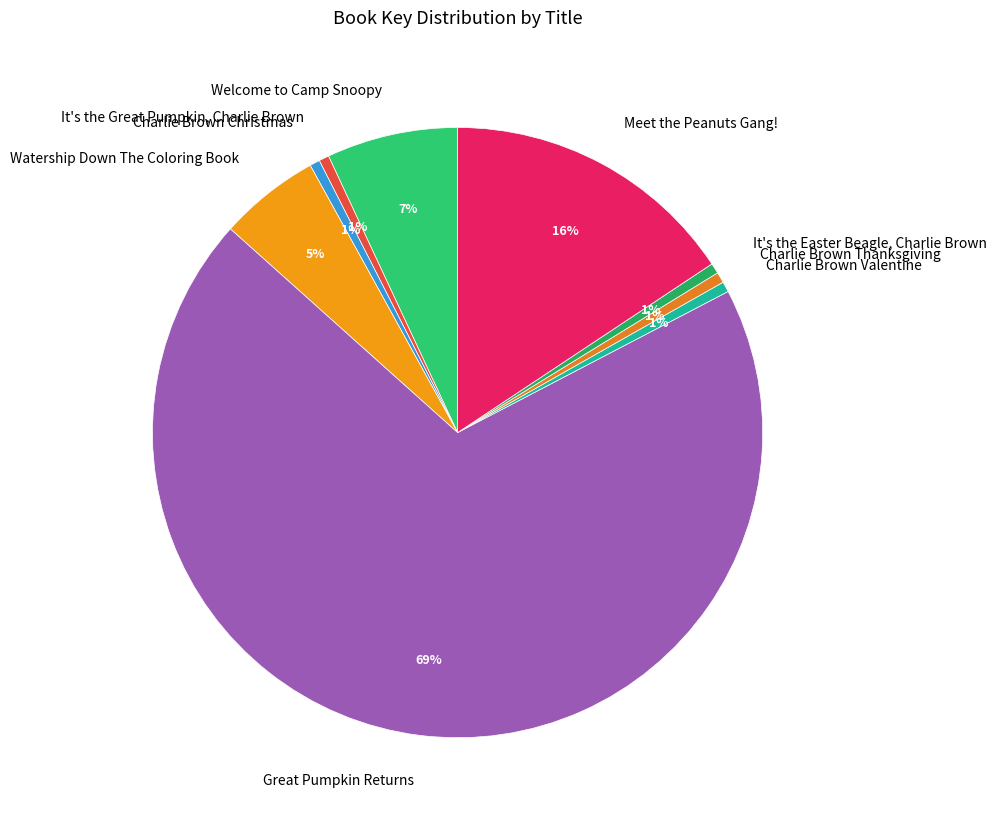

To the nearest percent, what is the average slice percentage?

11%